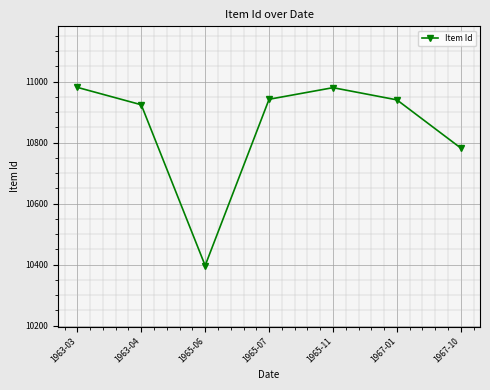

Which has a higher value, 1967-01 or 1963-03?

1963-03